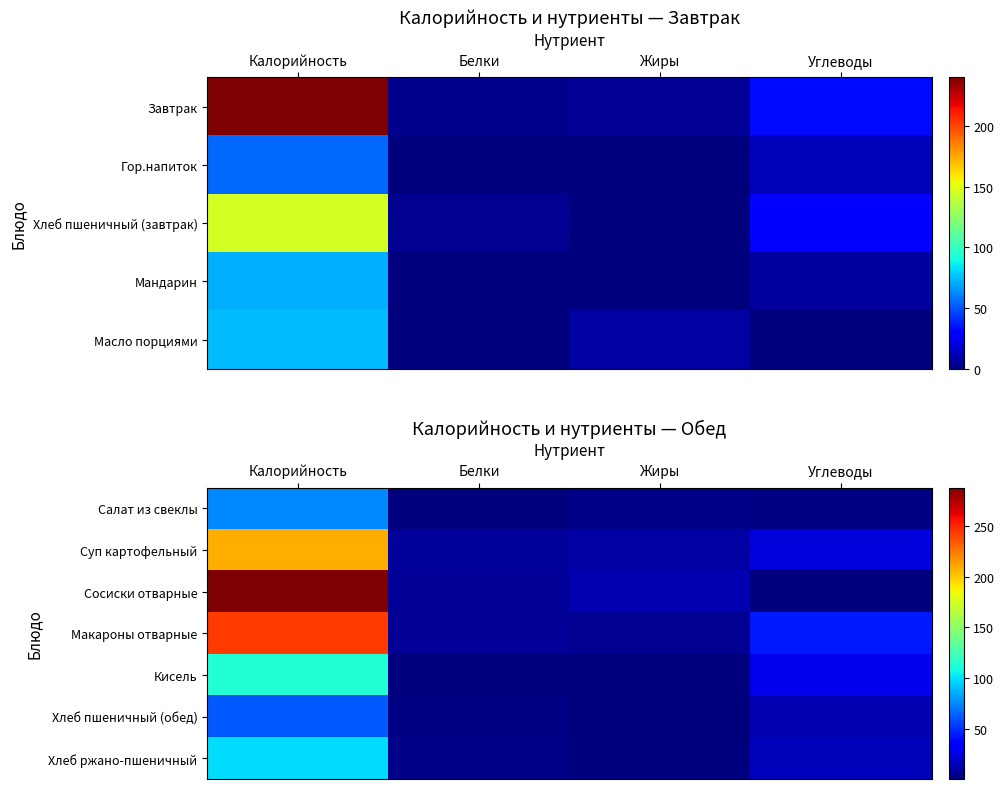

How many values in the Сосиски отварные series are below 13?

2